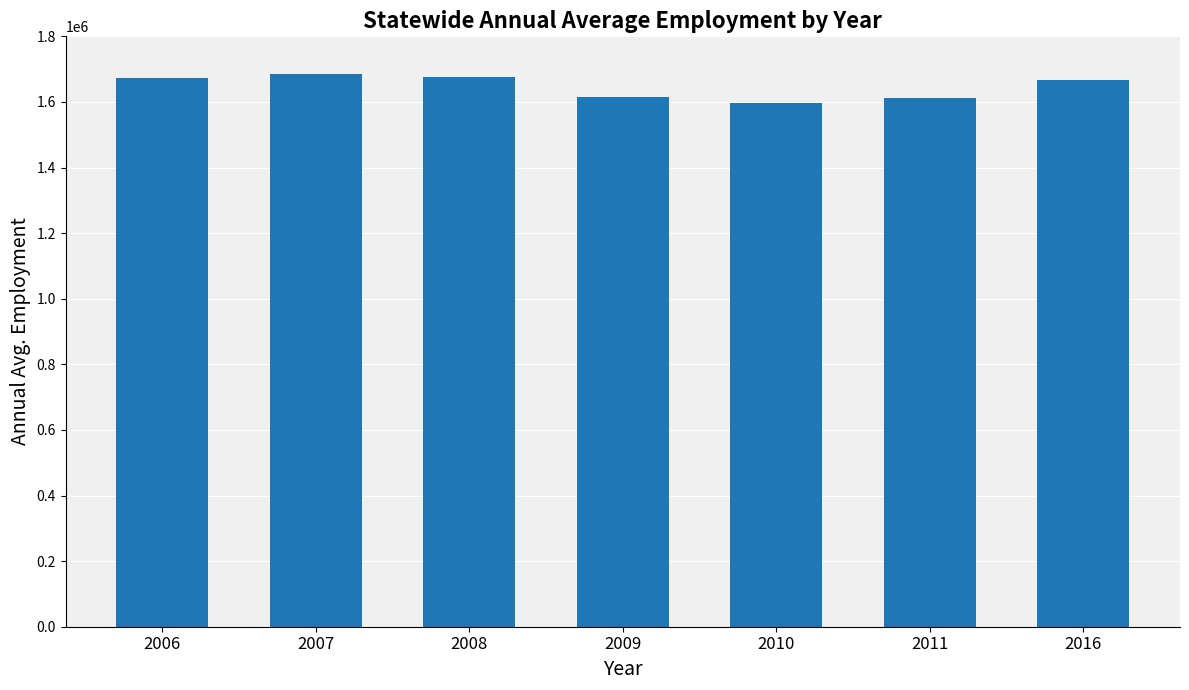

What is the difference between the maximum and minimum values?

90234